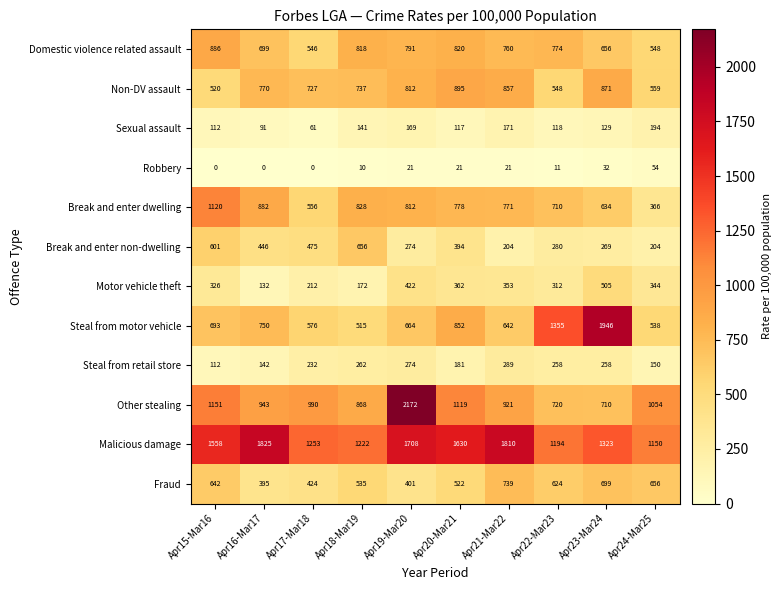

What is the greatest value displayed?

2172